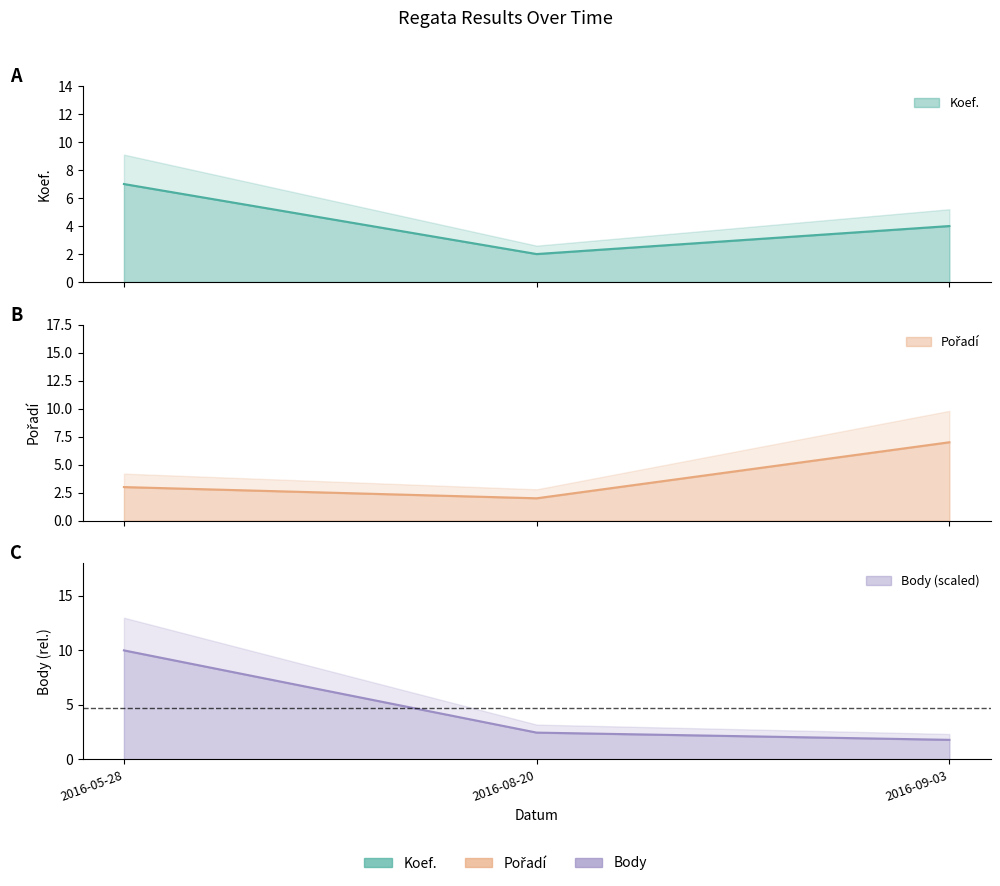

Does the chart display data point markers on the line(s)?

No